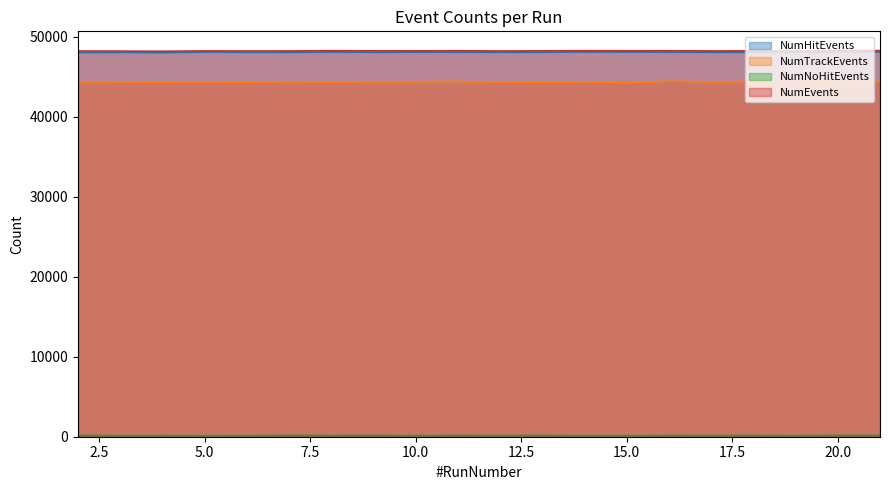

How many interior local valleys does the NumNoHitEvents series have?

7